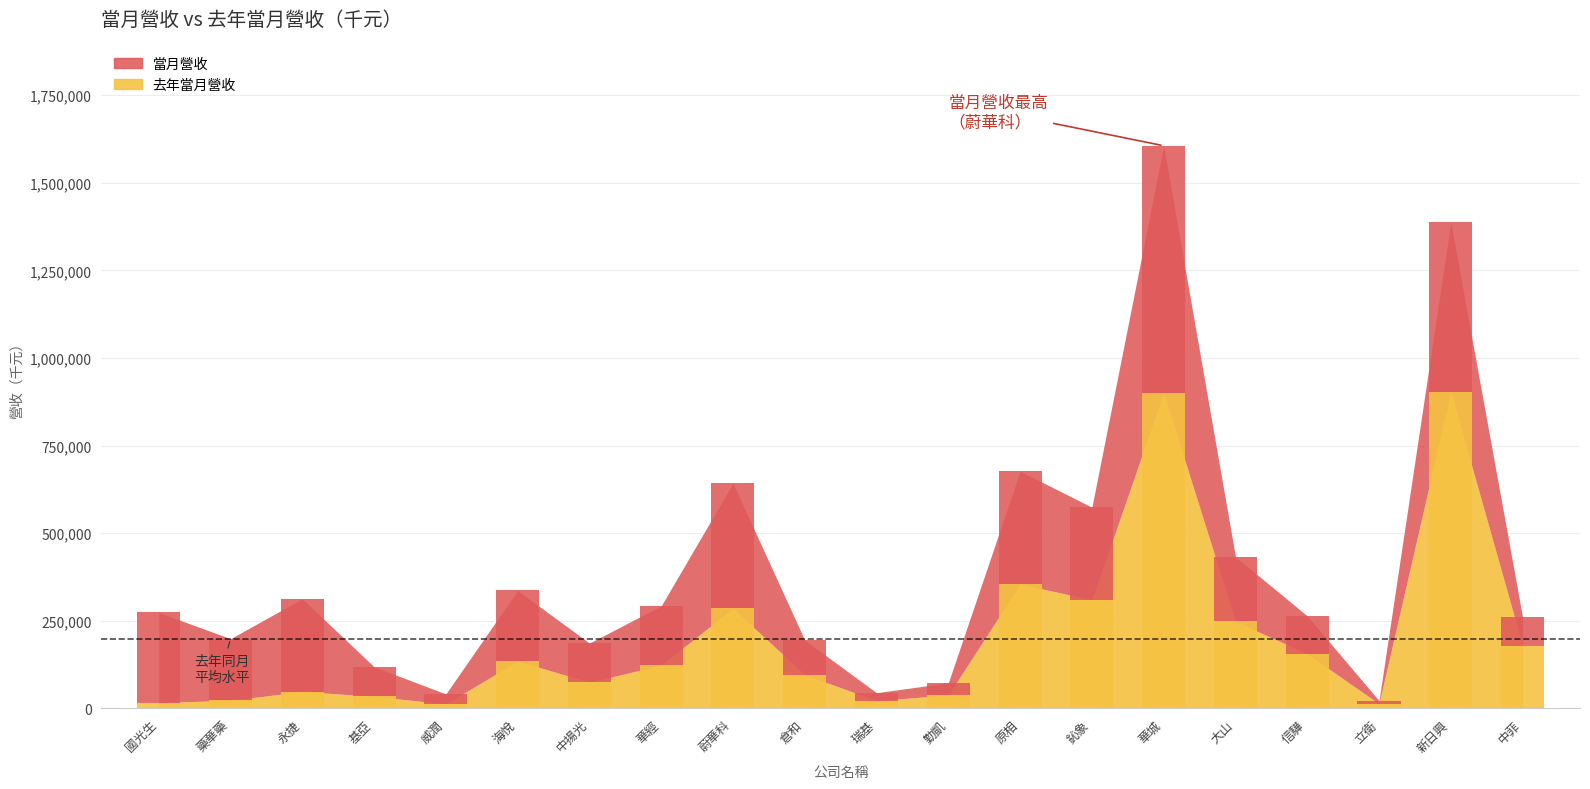

Are the bars horizontal?

No